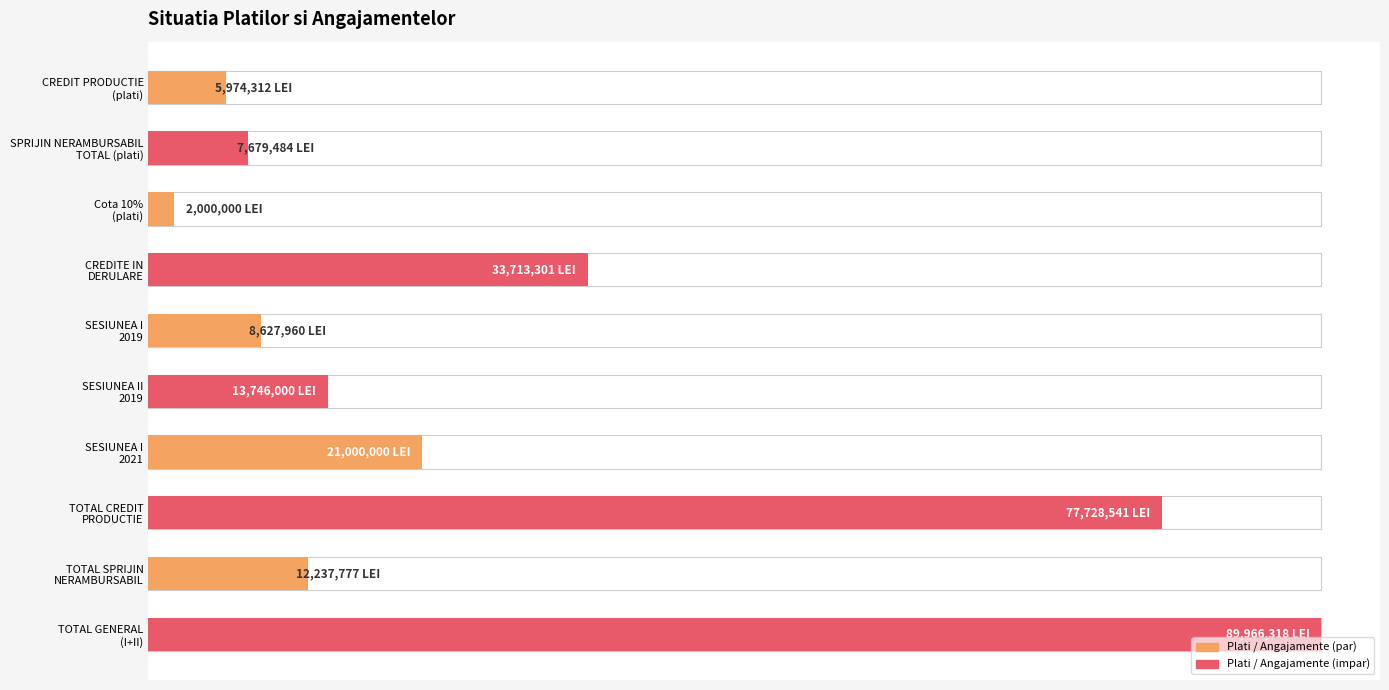

Rank the categories by value from highest to lowest.

TOTAL GENERAL (I+II), TOTAL CREDIT PRODUCTIE, CREDITE IN DERULARE, SESIUNEA I 2021, SESIUNEA II 2019, TOTAL SPRIJIN NERAMBURSABIL, SESIUNEA I 2019, SPRIJIN NERAMBURSABIL TOTAL (plati), CREDIT PRODUCTIE (plati), Cota 10% (plati)